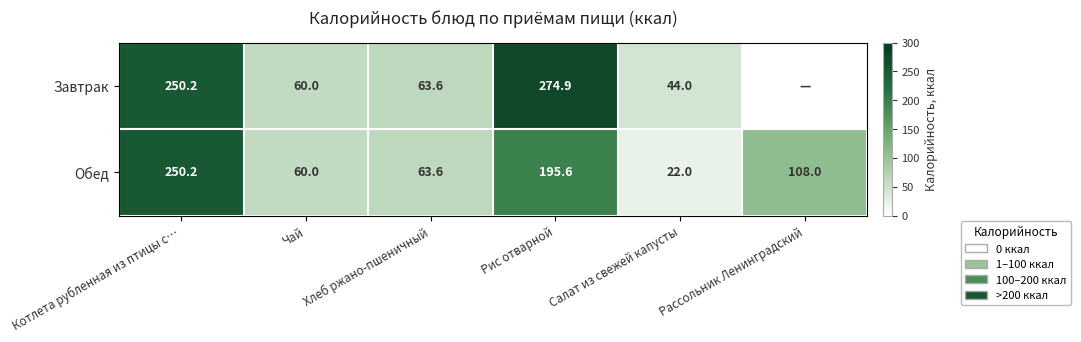

What is the difference between the second highest and second lowest values in the Обед series?

135.6